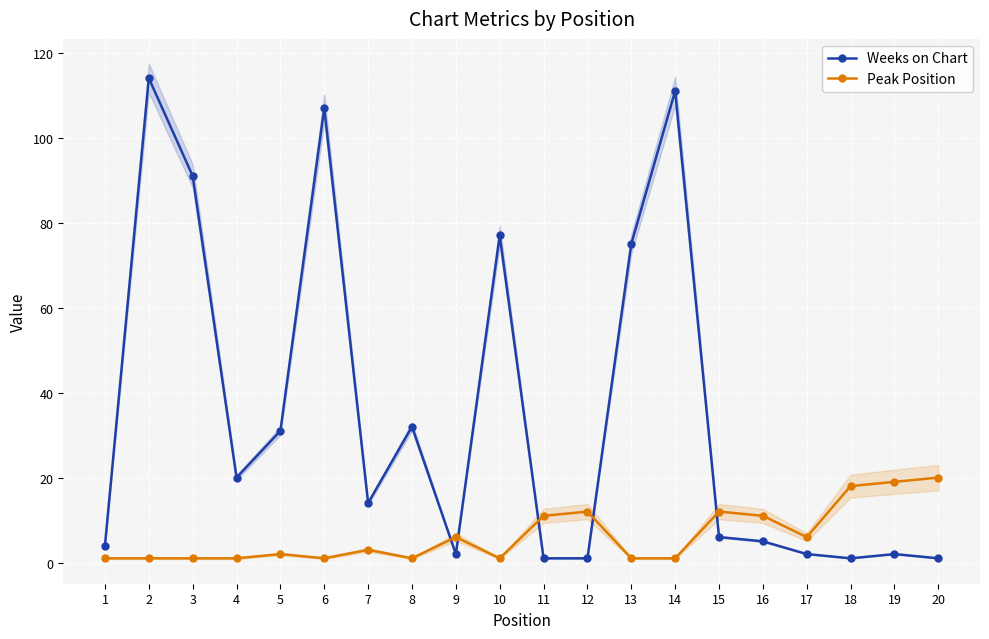

Count the number of categories in the chart.

20